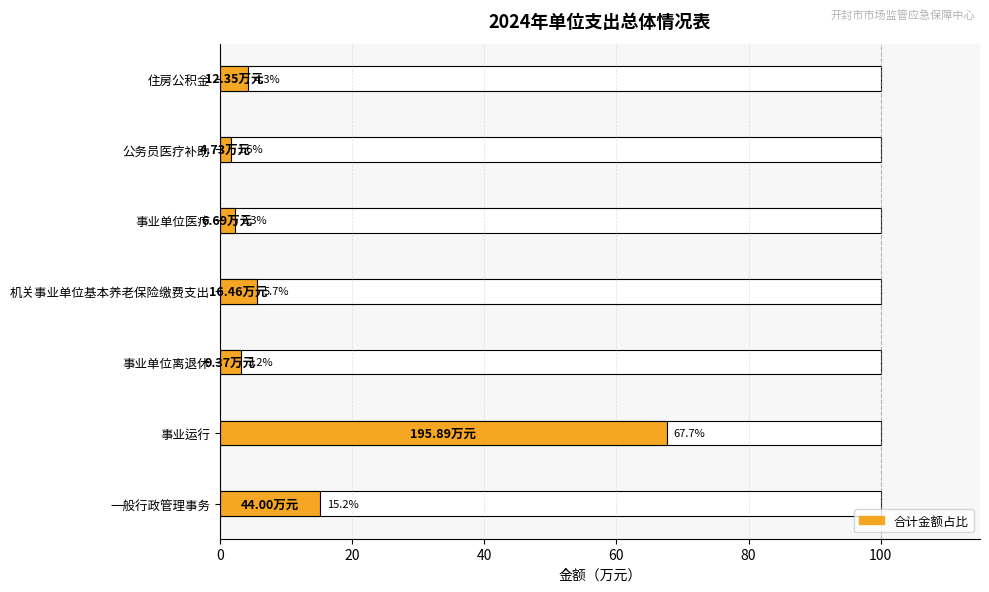

What is the average value?

14.3